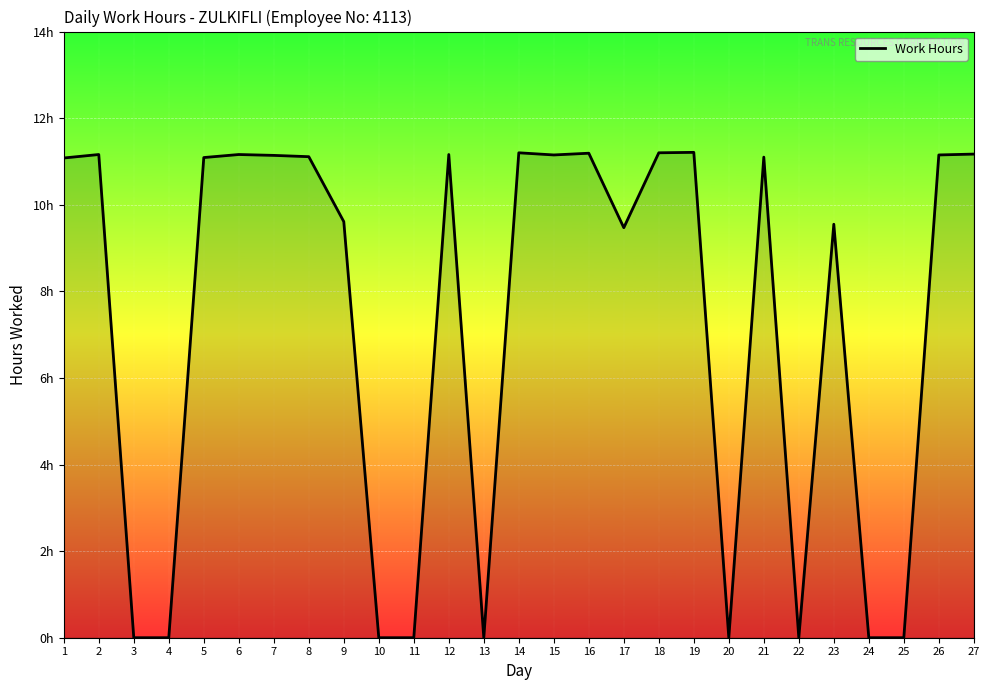

Reading left to right, extract all data points from this chart.

11.1	11.2	0.0	0.0	11.1	11.2	11.1	11.1	9.6	0.0	0.0	11.2	0.0	11.2	11.2	11.2	9.5	11.2	11.2	0.0	11.1	0.0	9.6	0.0	0.0	11.2	11.2